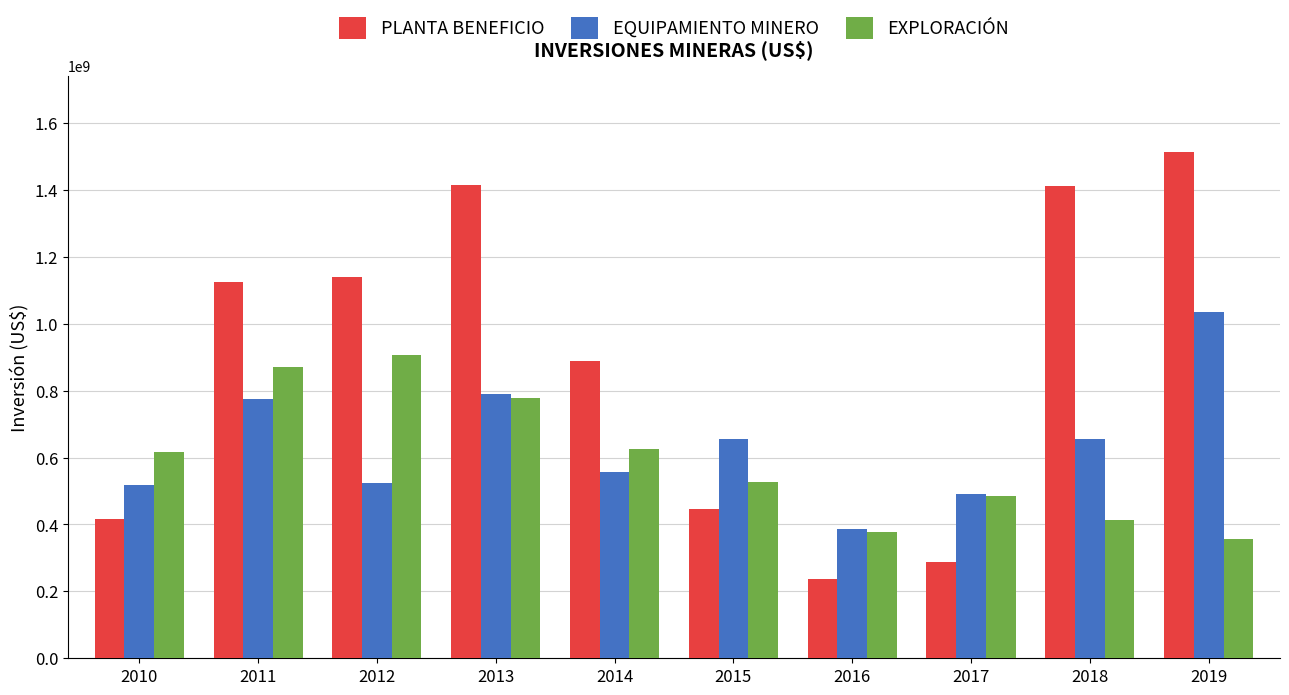

What is the difference between the maximum and second lowest values in the EQUIPAMIENTO MINERO series?

544206726.5